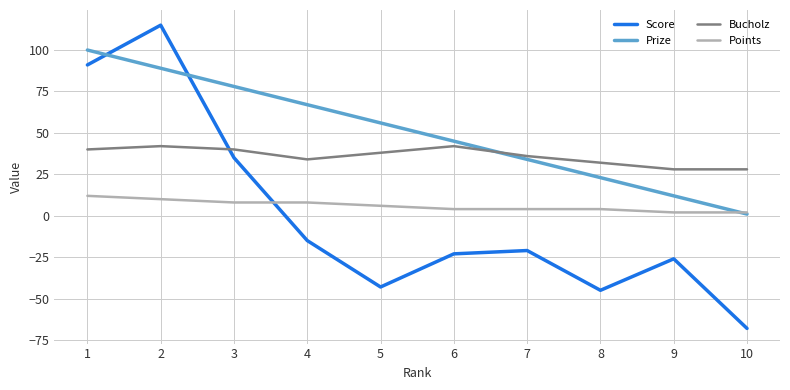

List the series in order of their peak value, highest first.

Score, Prize, Bucholz, Points